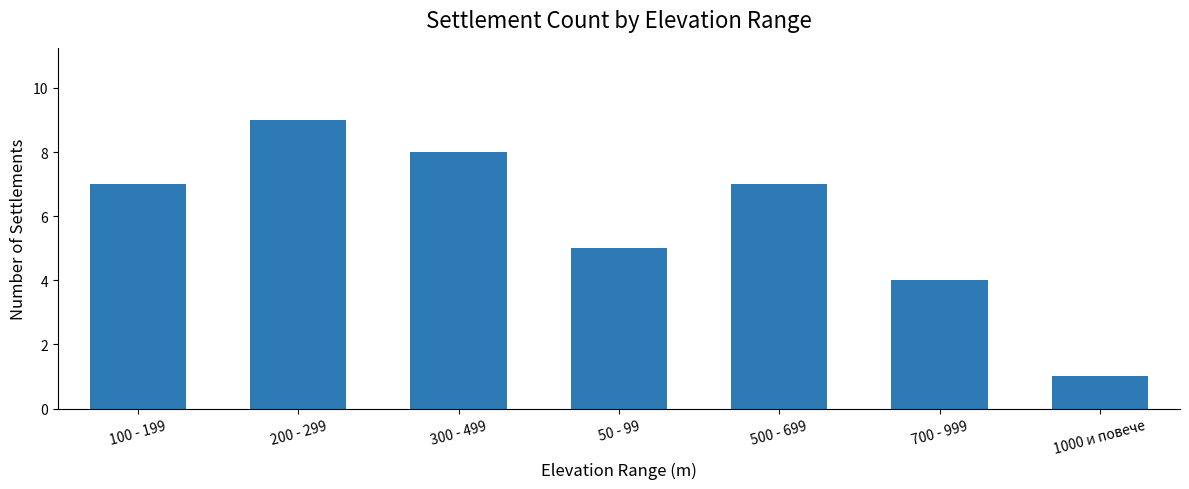

What is the approximate value at 50 - 99?

5